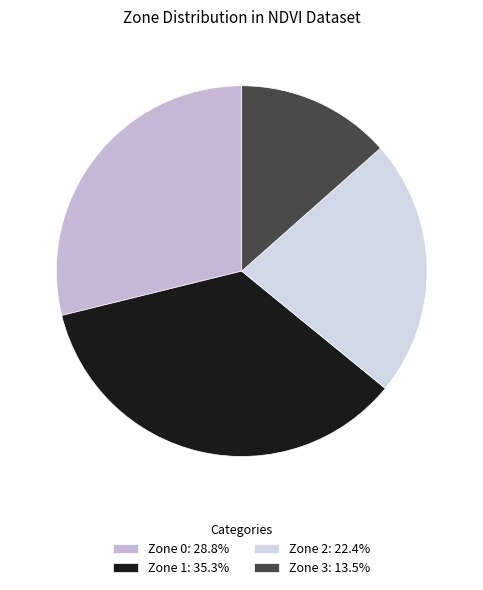

Rank the categories by value from highest to lowest.

Zone 1, Zone 0, Zone 2, Zone 3